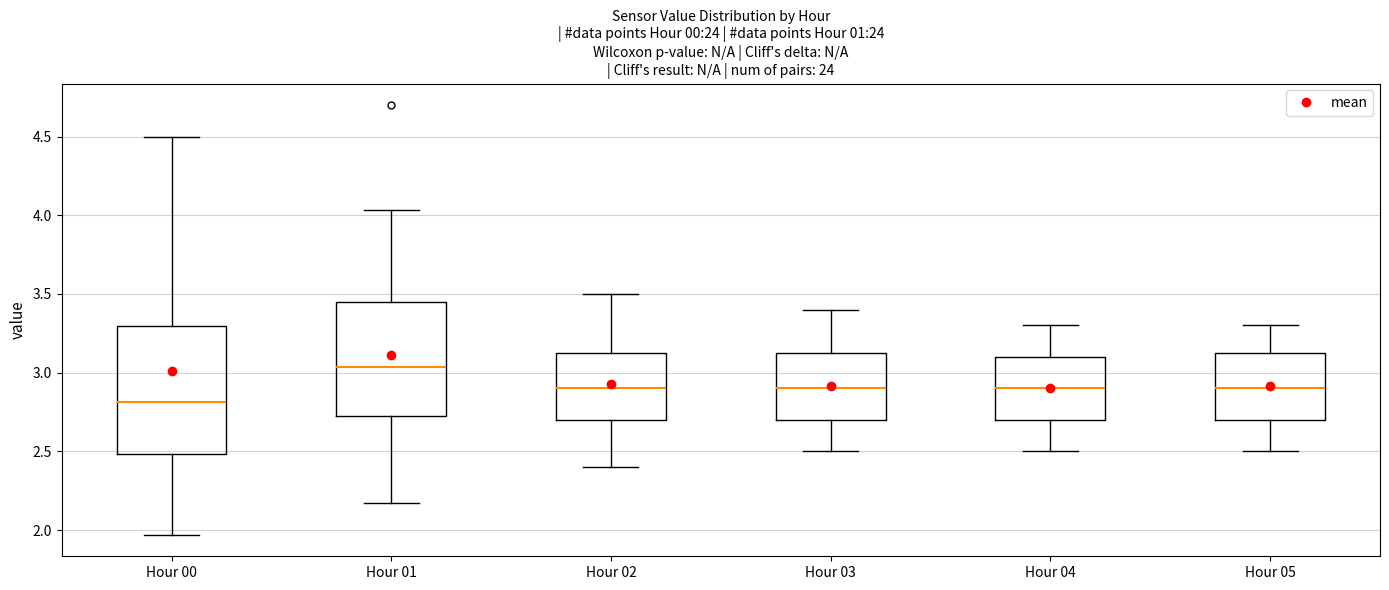

Reading left to right, read every box against the y-axis: the position of its median line, the range the box covers, and the ends of its whiskers. The values are not printed on the chart, so give them approximately, as read against the axis.

Hour 00: median 2.80, box 2.50 to 3.30, whiskers 1.95 to 4.50
Hour 01: median 3.05, box 2.70 to 3.45, whiskers 2.15 to 4.05
Hour 02: median 2.90, box 2.70 to 3.15, whiskers 2.40 to 3.50
Hour 03: median 2.90, box 2.70 to 3.15, whiskers 2.50 to 3.40
Hour 04: median 2.90, box 2.70 to 3.10, whiskers 2.50 to 3.30
Hour 05: median 2.90, box 2.70 to 3.15, whiskers 2.50 to 3.30